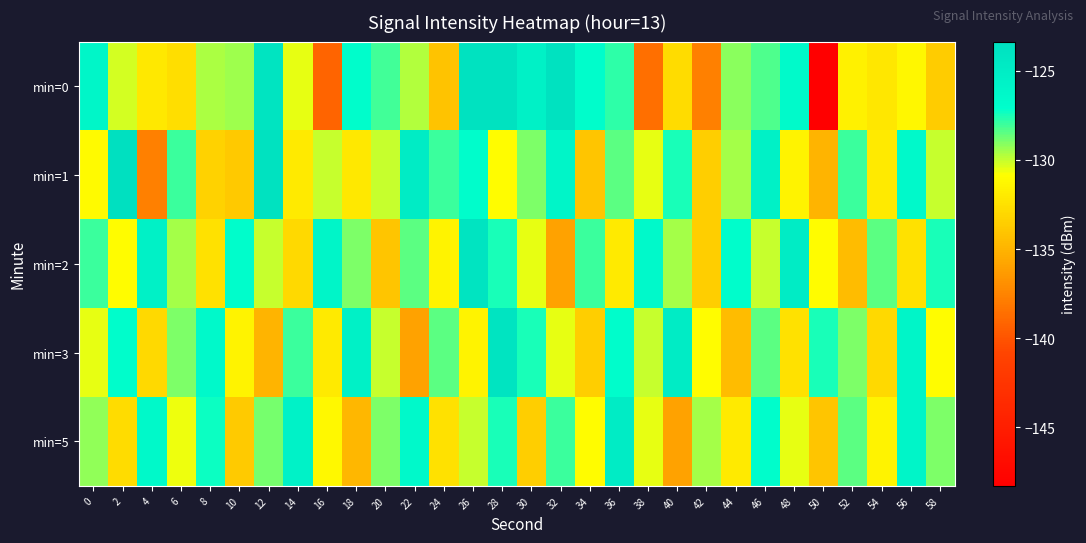

Reading right to left, what are all the values shown in this chart?

min=0: 58=-133.6	56=-131.3	54=-132.1	52=-131.6	50=-148.3	48=-126.6	46=-128.2	44=-129.2	42=-137.7	40=-132.7	38=-138.6	36=-127.8	34=-127.0	32=-123.7	30=-125.5	28=-123.7	26=-123.6	24=-134.1	22=-129.7	20=-128.1	18=-126.9	16=-139.2	14=-130.5	12=-123.9	10=-129.5	8=-129.6	6=-132.7	4=-132.1	2=-130.2	0=-126.1
min=1: 58=-130.0	56=-126.5	54=-132.0	52=-128.0	50=-135.0	48=-131.5	46=-125.5	44=-129.5	42=-133.5	40=-127.5	38=-130.5	36=-128.5	34=-134.0	32=-126.0	30=-129.0	28=-131.0	26=-127.0	24=-128.0	22=-125.0	20=-130.0	18=-132.1	16=-130.0	14=-132.0	12=-123.7	10=-133.8	8=-133.3	6=-128.0	4=-137.7	2=-123.4	0=-131.1
min=2: 58=-127.5	56=-132.5	54=-128.5	52=-134.5	50=-131.0	48=-125.0	46=-130.0	44=-127.0	42=-133.5	40=-129.5	38=-126.5	36=-132.0	34=-128.0	32=-136.0	30=-130.5	28=-127.5	26=-124.0	24=-131.5	22=-128.5	20=-134.0	18=-129.0	16=-126.0	14=-133.0	12=-130.0	10=-127.0	8=-132.5	6=-129.5	4=-125.5	2=-131.0	0=-128.0
min=3: 58=-131.0	56=-126.0	54=-133.0	52=-129.0	50=-127.5	48=-132.5	46=-128.5	44=-134.5	42=-131.0	40=-125.0	38=-130.0	36=-127.0	34=-133.5	32=-130.5	30=-127.5	28=-124.0	26=-131.5	24=-128.5	22=-136.0	20=-130.0	18=-125.5	16=-132.0	14=-128.0	12=-135.0	10=-131.5	8=-126.5	6=-129.0	4=-133.0	2=-127.0	0=-130.5
min=5: 58=-129.0	56=-126.0	54=-131.5	52=-128.5	50=-134.0	48=-130.5	46=-127.0	44=-132.0	42=-129.5	40=-136.0	38=-130.5	36=-125.0	34=-131.0	32=-128.0	30=-133.5	28=-127.5	26=-130.0	24=-132.5	22=-126.5	20=-129.0	18=-134.8	16=-131.2	14=-125.6	12=-128.9	10=-133.7	8=-127.3	6=-130.6	4=-126.4	2=-132.8	0=-129.2